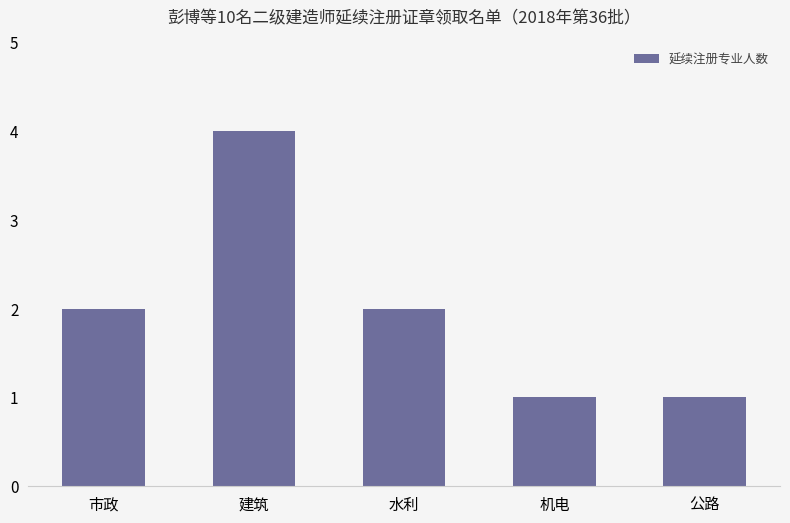

True or false: the data shows 3 at 水利.

False